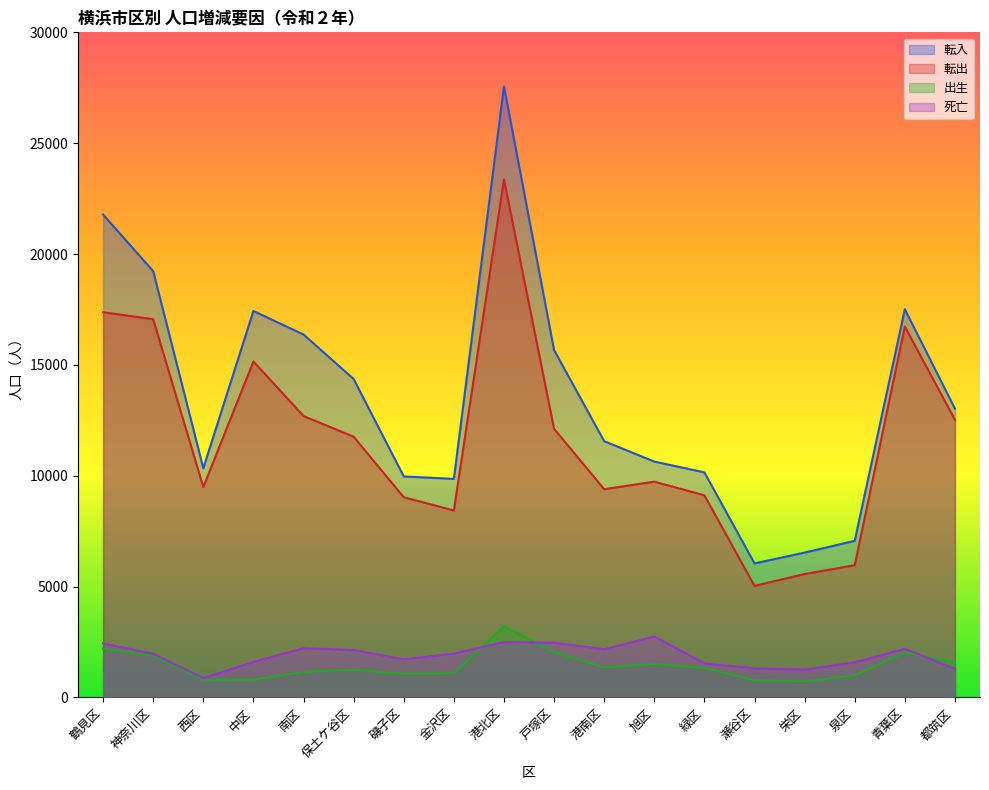

What are all the series names shown in the legend?

転入, 転出, 出生, 死亡